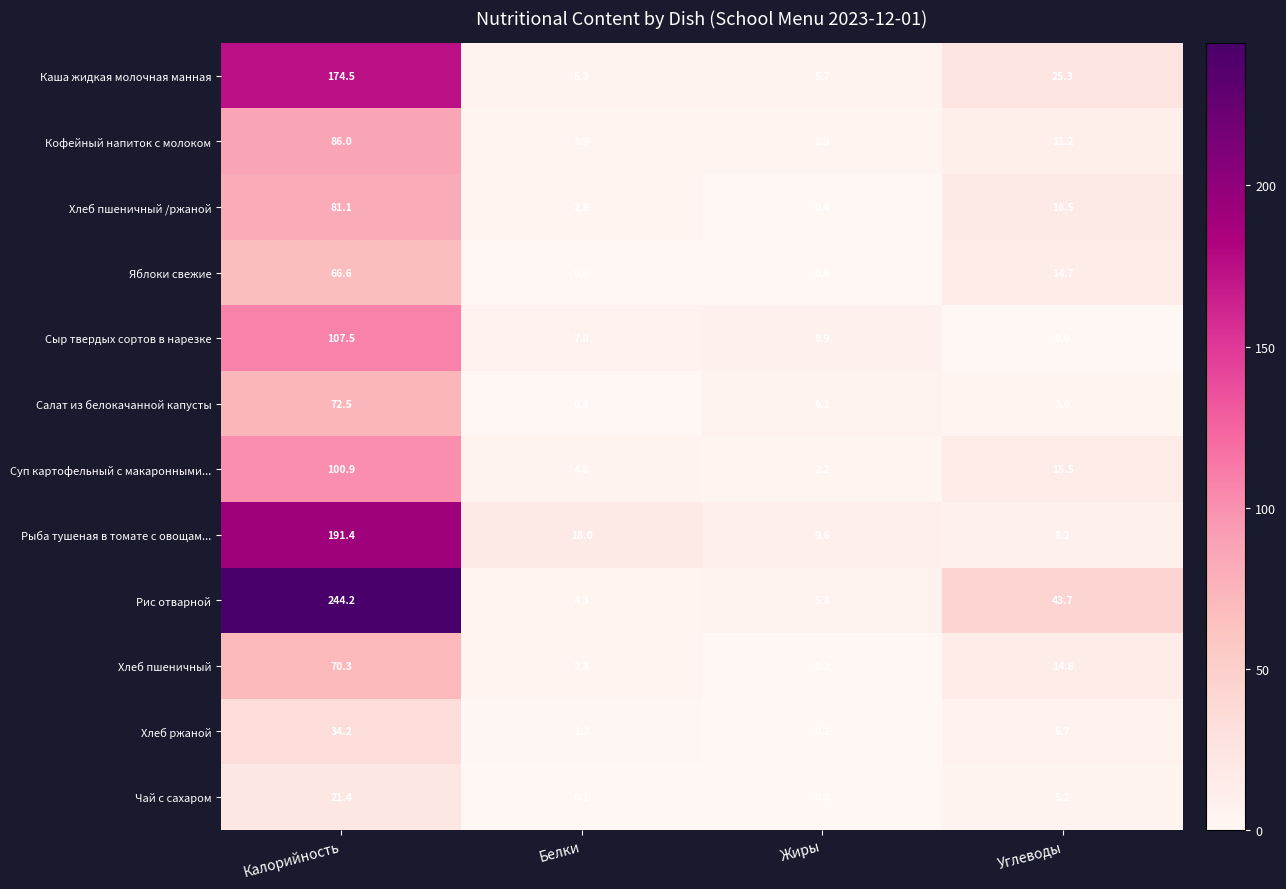

What is the difference between the second highest and minimum values in the Хлеб ржаной series?

6.5